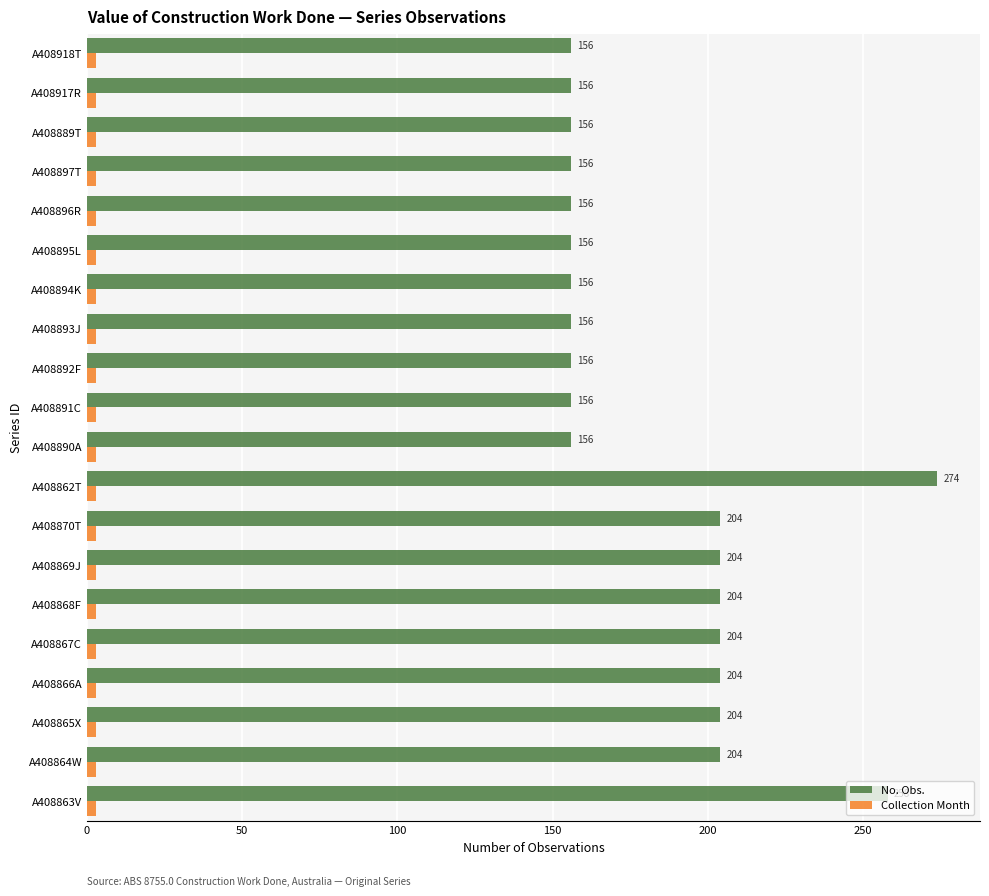

At A408889T, list the series in order from largest to smallest.

No. Obs., Collection Month